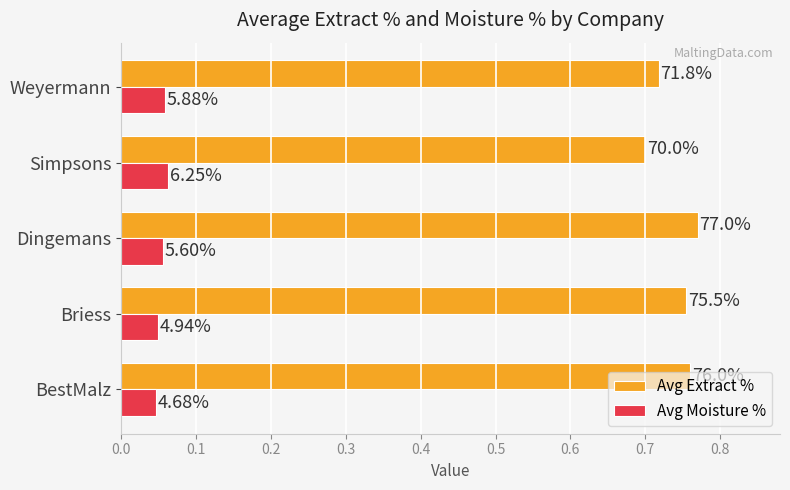

What are all the series names shown in the legend?

Avg Extract %, Avg Moisture %